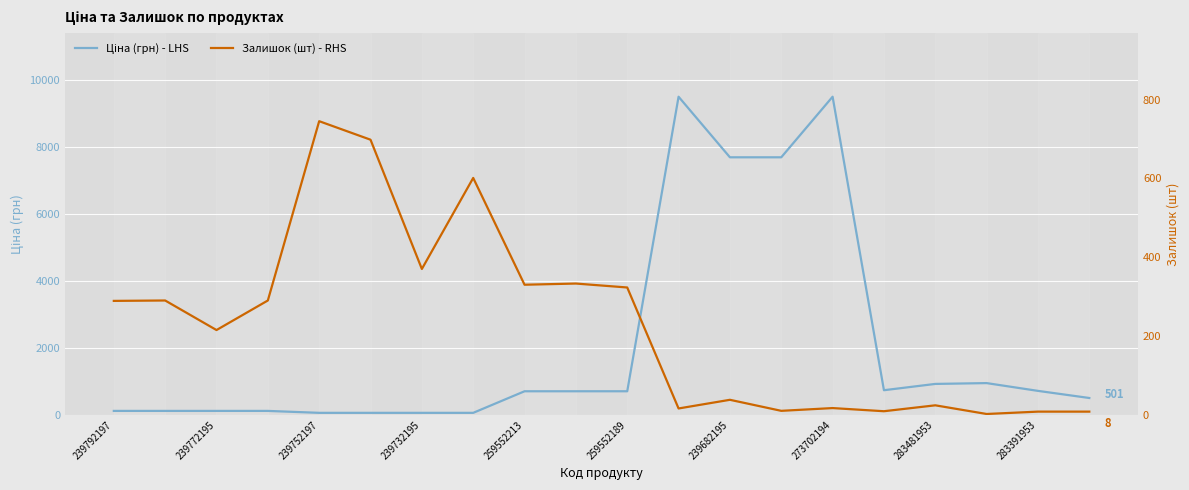

How many data points in Залишок (шт) - RHS are less than 289?

10